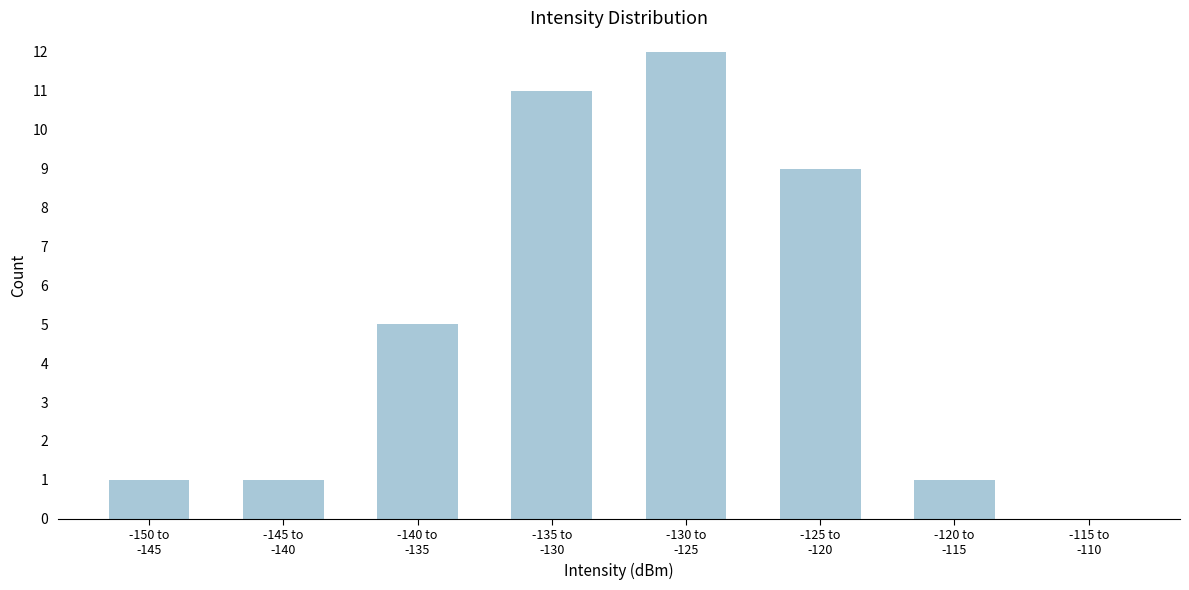

What is the maximum value shown in the chart?

12